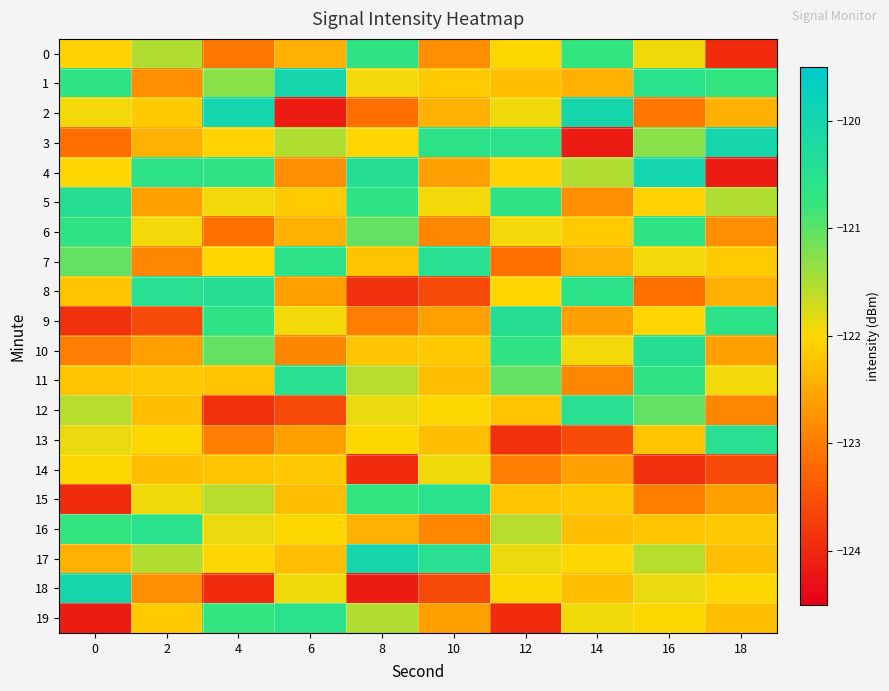

Reading left to right, extract all data points from this chart.

0: 0=-122.1	2=-121.5	4=-123.1	6=-122.4	8=-120.7	10=-122.8	12=-122.0	14=-120.8	16=-121.9	18=-124.0
1: 0=-120.7	2=-122.8	4=-121.3	6=-120.0	8=-121.9	10=-122.1	12=-122.3	14=-122.4	16=-120.5	18=-120.8
2: 0=-121.9	2=-122.1	4=-120.0	6=-124.1	8=-123.1	10=-122.4	12=-121.9	14=-120.0	16=-123.1	18=-122.4
3: 0=-123.1	2=-122.4	4=-122.1	6=-121.5	8=-122.0	10=-120.6	12=-120.5	14=-124.1	16=-121.3	18=-120.0
4: 0=-122.0	2=-120.6	4=-120.7	6=-122.8	8=-120.4	10=-122.6	12=-122.1	14=-121.5	16=-120.0	18=-124.1
5: 0=-120.4	2=-122.6	4=-121.9	6=-122.1	8=-120.7	10=-121.9	12=-120.7	14=-122.8	16=-122.1	18=-121.5
6: 0=-120.7	2=-121.9	4=-123.1	6=-122.4	8=-121.1	10=-122.9	12=-121.9	14=-122.1	16=-120.7	18=-122.8
7: 0=-121.1	2=-122.9	4=-122.0	6=-120.6	8=-122.2	10=-120.5	12=-123.1	14=-122.4	16=-121.9	18=-122.1
8: 0=-122.2	2=-120.5	4=-120.4	6=-122.6	8=-123.9	10=-123.6	12=-122.0	14=-120.6	16=-123.1	18=-122.4
9: 0=-123.9	2=-123.6	4=-120.7	6=-121.9	8=-123.0	10=-122.6	12=-120.4	14=-122.6	16=-122.0	18=-120.6
10: 0=-123.0	2=-122.6	4=-121.1	6=-122.9	8=-122.2	10=-122.2	12=-120.7	14=-121.9	16=-120.4	18=-122.6
11: 0=-122.2	2=-122.2	4=-122.2	6=-120.5	8=-121.6	10=-122.3	12=-121.1	14=-122.9	16=-120.7	18=-121.9
12: 0=-121.6	2=-122.3	4=-123.9	6=-123.6	8=-121.9	10=-122.0	12=-122.2	14=-120.5	16=-121.1	18=-122.9
13: 0=-121.9	2=-122.0	4=-123.0	6=-122.6	8=-122.0	10=-122.3	12=-123.9	14=-123.6	16=-122.2	18=-120.5
14: 0=-122.0	2=-122.3	4=-122.2	6=-122.2	8=-124.0	10=-121.9	12=-123.0	14=-122.6	16=-123.9	18=-123.6
15: 0=-124.0	2=-121.9	4=-121.6	6=-122.3	8=-120.8	10=-120.5	12=-122.2	14=-122.2	16=-123.0	18=-122.6
16: 0=-120.8	2=-120.5	4=-121.9	6=-122.0	8=-122.4	10=-122.9	12=-121.6	14=-122.3	16=-122.2	18=-122.2
17: 0=-122.4	2=-121.5	4=-122.0	6=-122.3	8=-120.0	10=-120.5	12=-121.9	14=-122.0	16=-121.6	18=-122.3
18: 0=-120.0	2=-122.8	4=-124.0	6=-121.9	8=-124.1	10=-123.6	12=-122.0	14=-122.3	16=-121.9	18=-122.0
19: 0=-124.1	2=-122.1	4=-120.8	6=-120.5	8=-121.5	10=-122.6	12=-124.0	14=-121.9	16=-122.0	18=-122.3